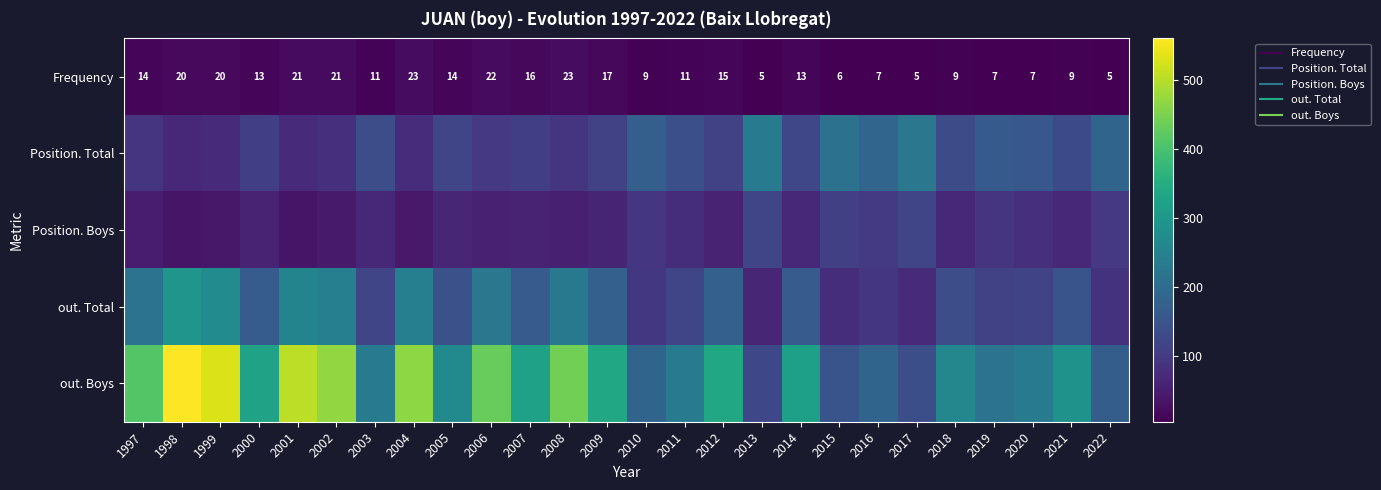

At how many categories does at least one series exceed 531?

2